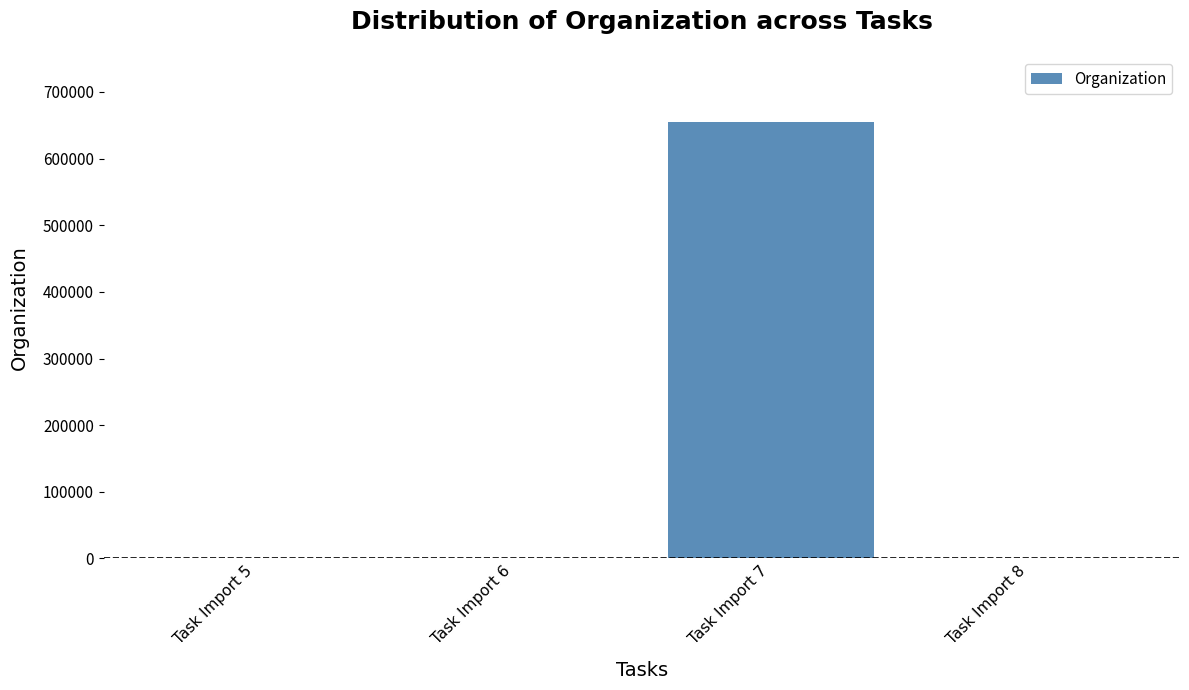

Approximately how many times larger is the value at Task Import 7 compared to Task Import 6?

3306.3